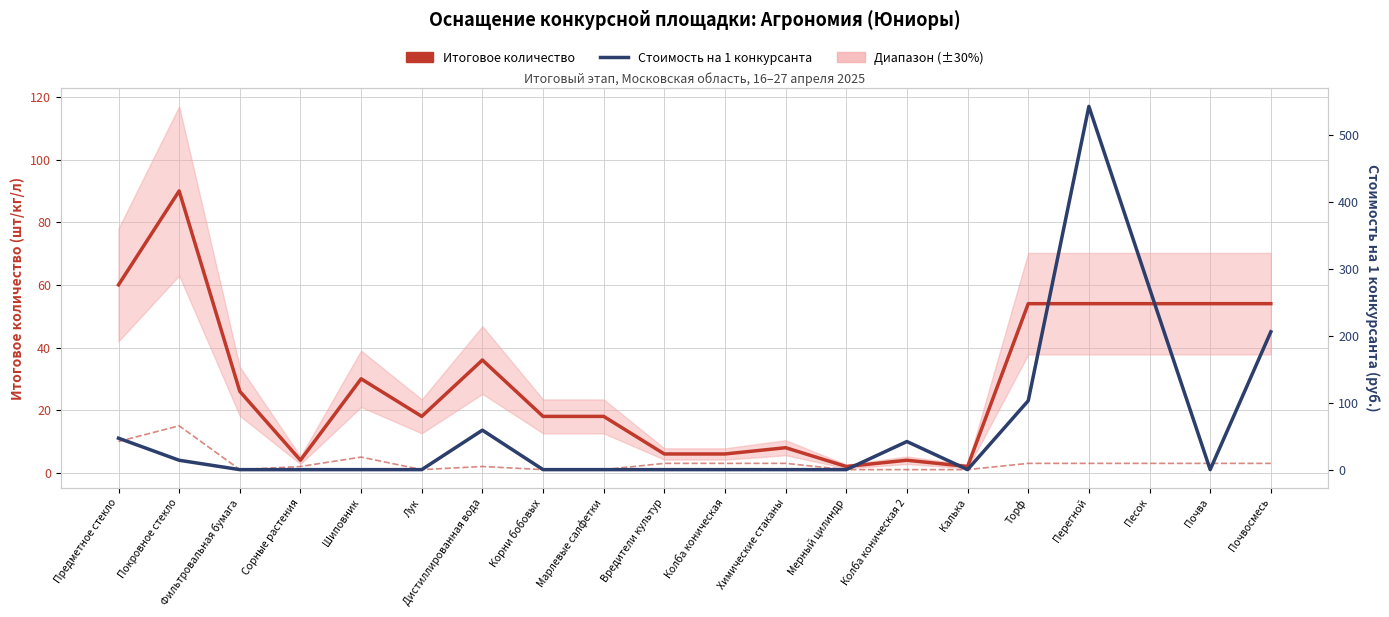

True or false: Количество на 1 рабочее место has more than 1 points higher than both neighbors.

True